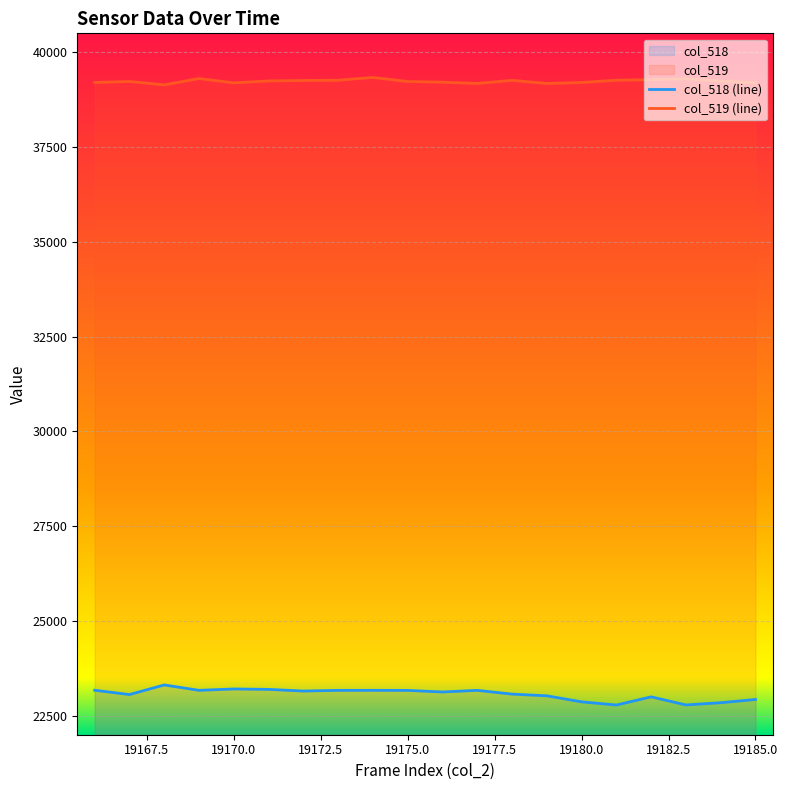

What value does the col_518 series have at 19167, to the nearest 100?

23100